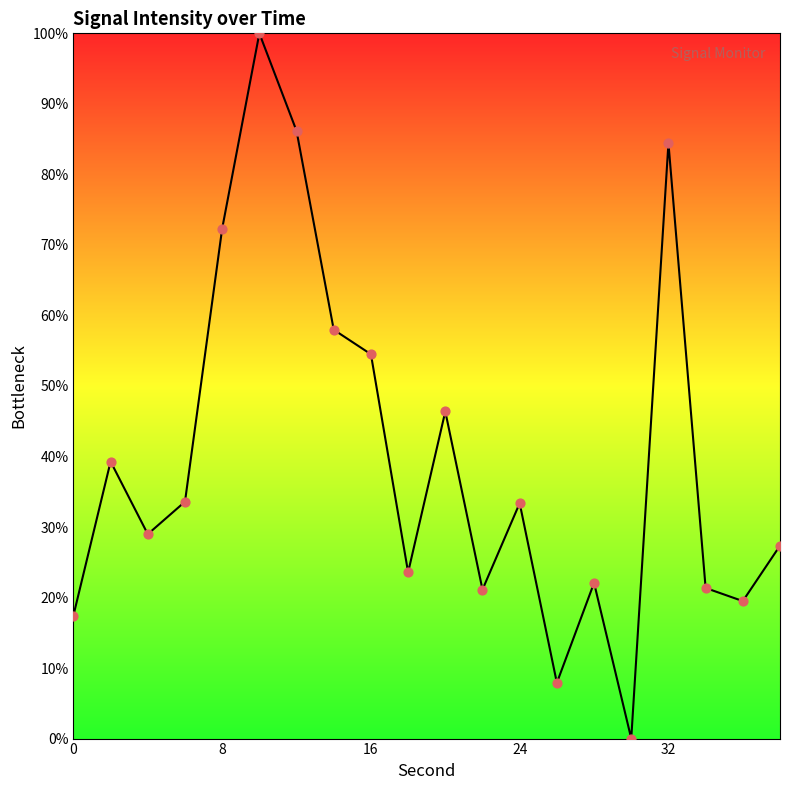

What is the maximum value shown in the chart?

100.0